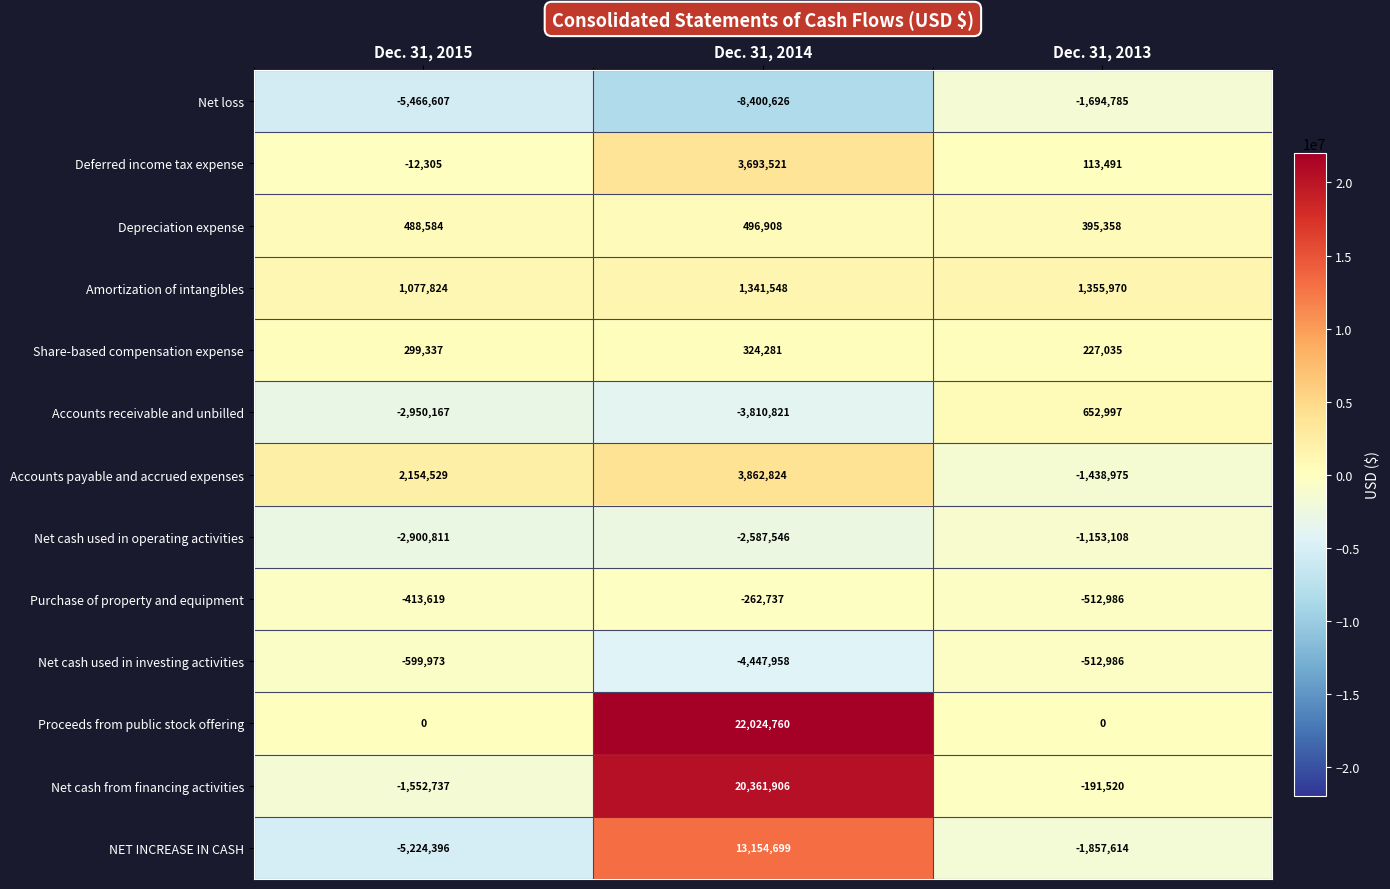

What is the difference between the maximum and minimum values in the Net cash used in operating activities series?

1747703